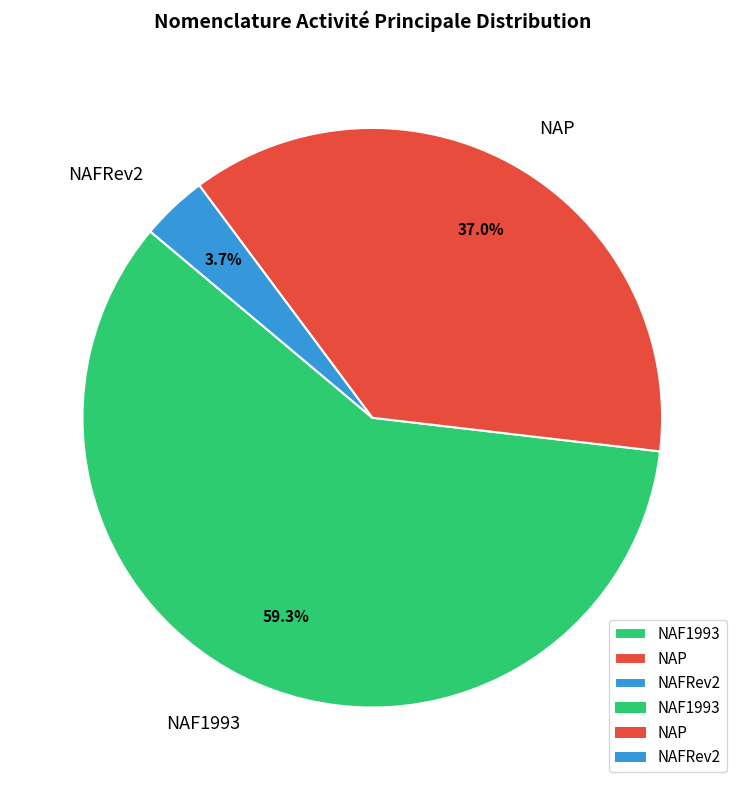

How many slices are in this pie chart?

3